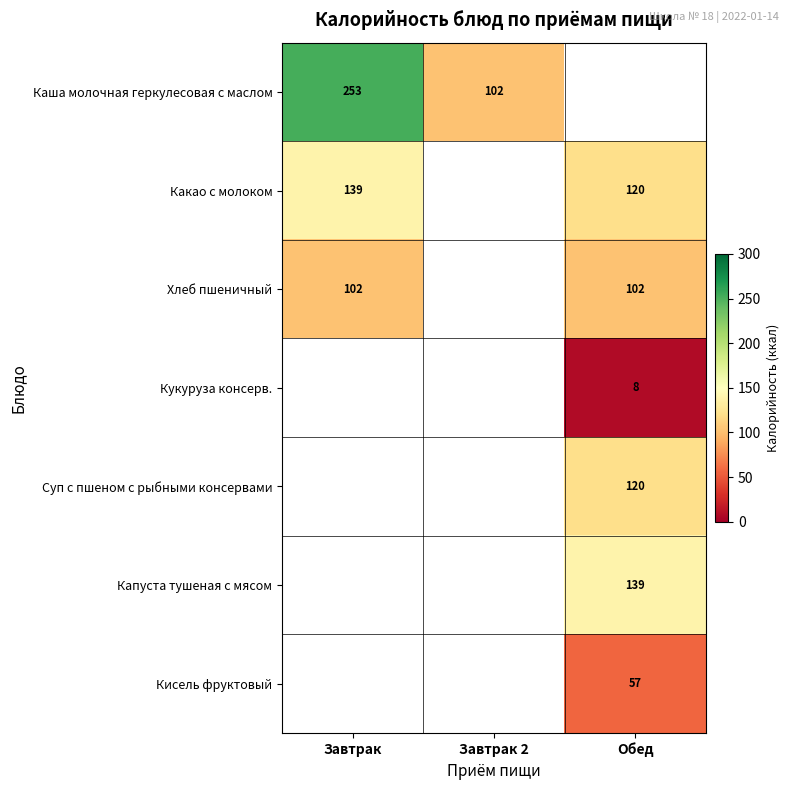

True or false: Капуста тушеная с мясом has a value of 229.2 at Обед.

False